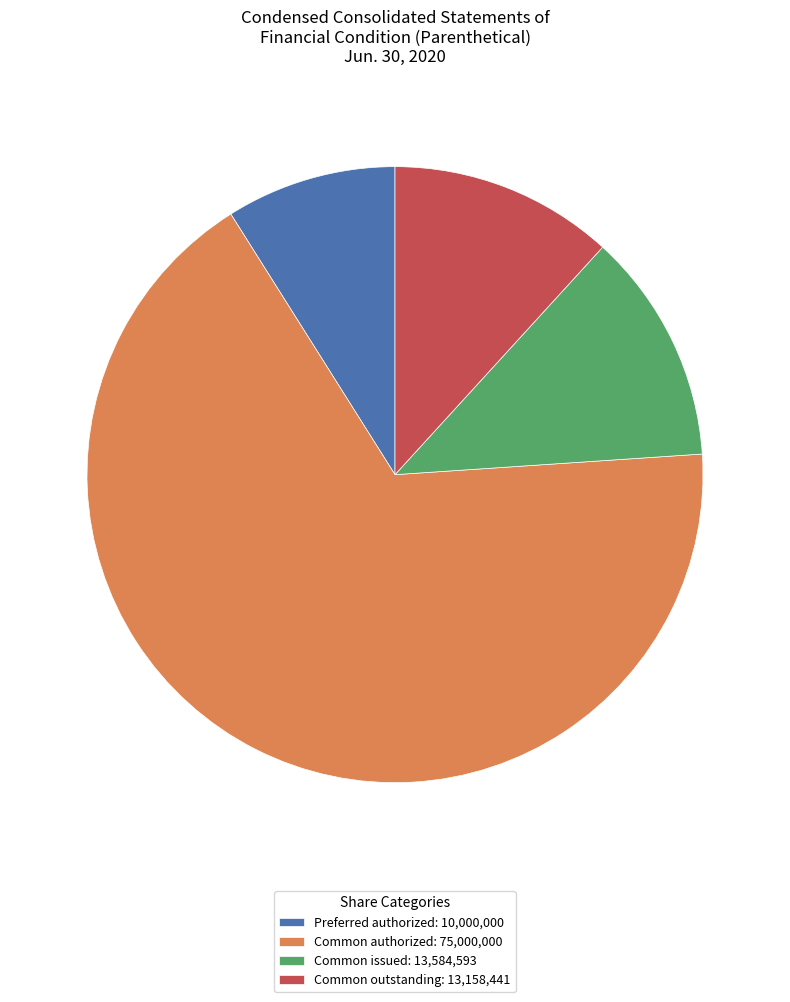

Combined, do Common issued: 13,584,593 and Common authorized: 75,000,000 account for over 50%?

Yes